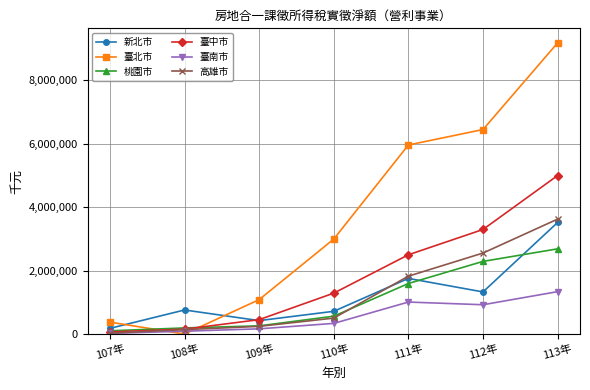

Which series has the largest range (max minus min)?

臺北市